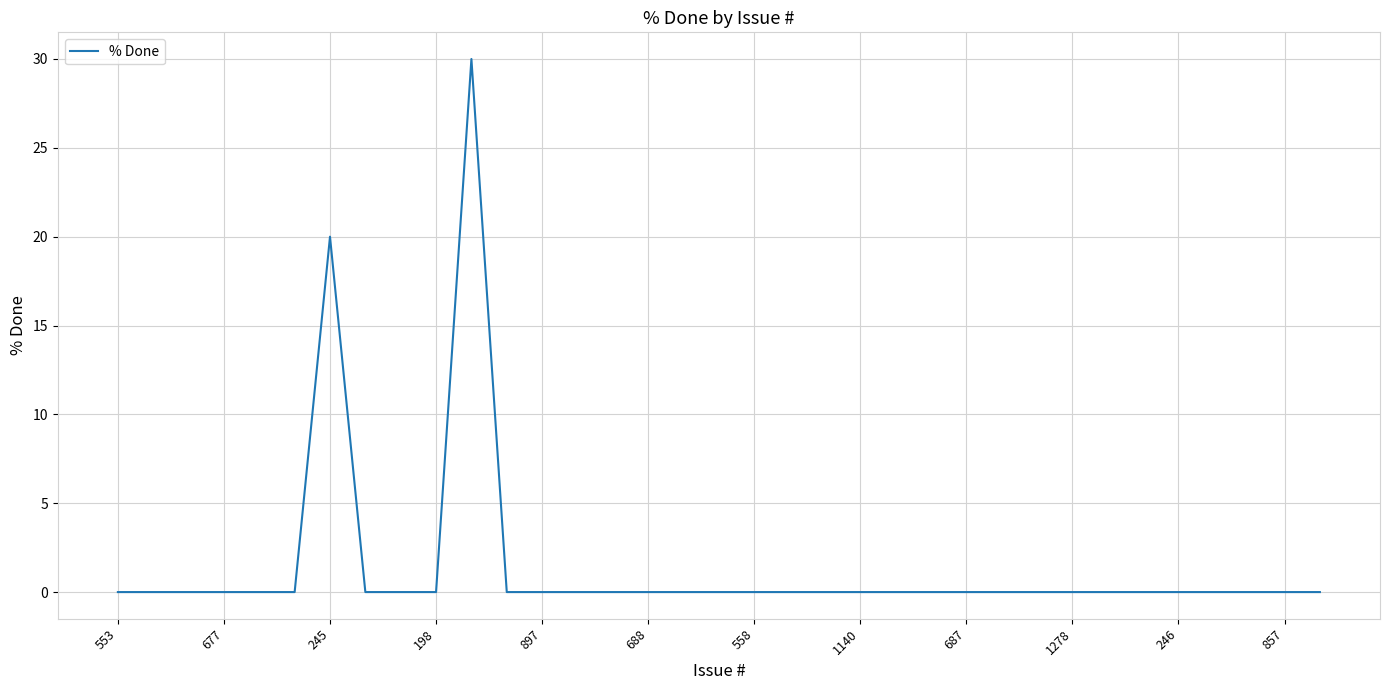

How many distinct data groups are displayed?

1